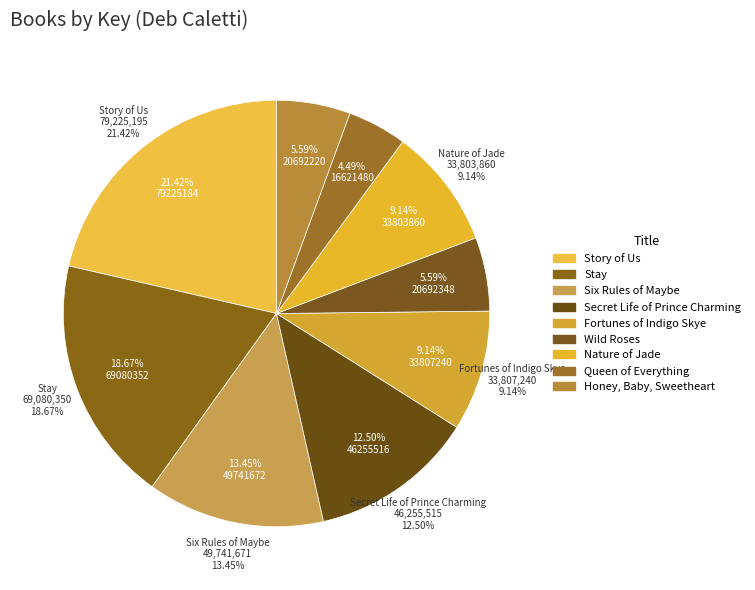

To the nearest percent, what percentage of the pie is Queen of Everything?

4%